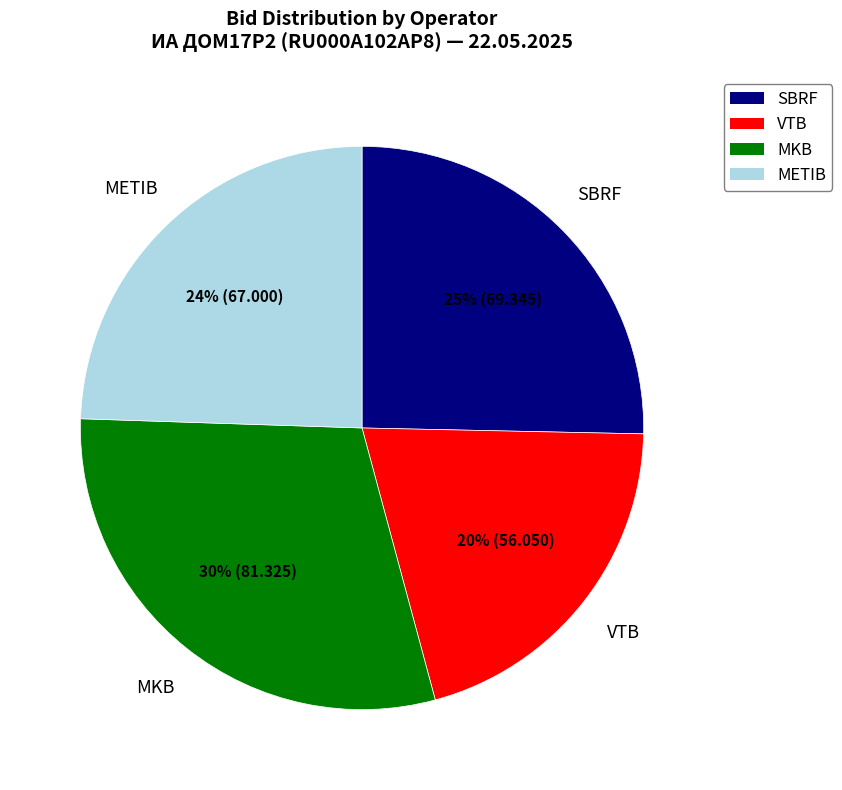

To the nearest percent, what is the average slice percentage?

25%